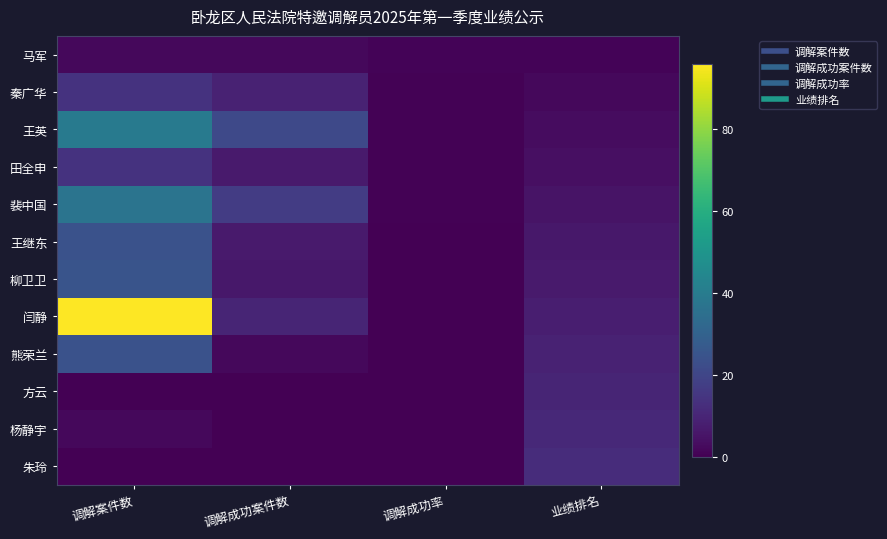

Which series has the largest range (max minus min)?

闫静